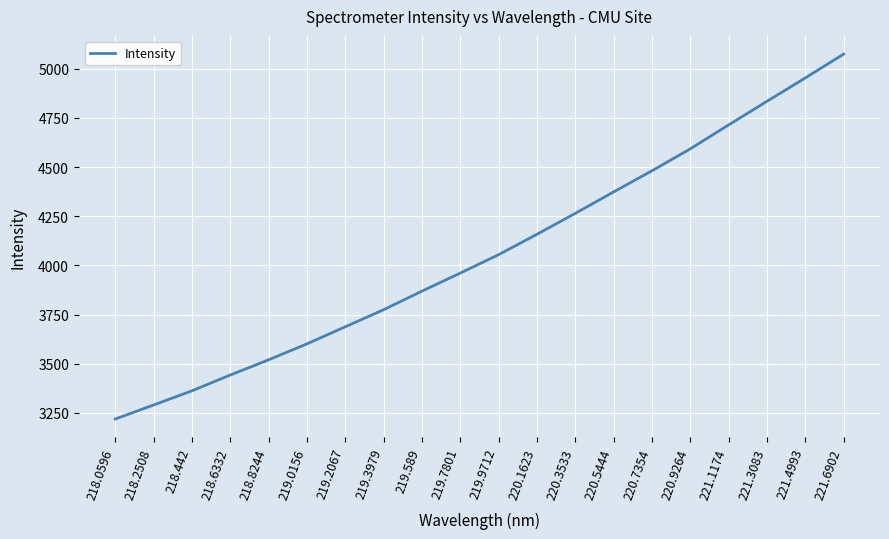

What is the change in value from 219.3979 to 220.3533?

+489.6